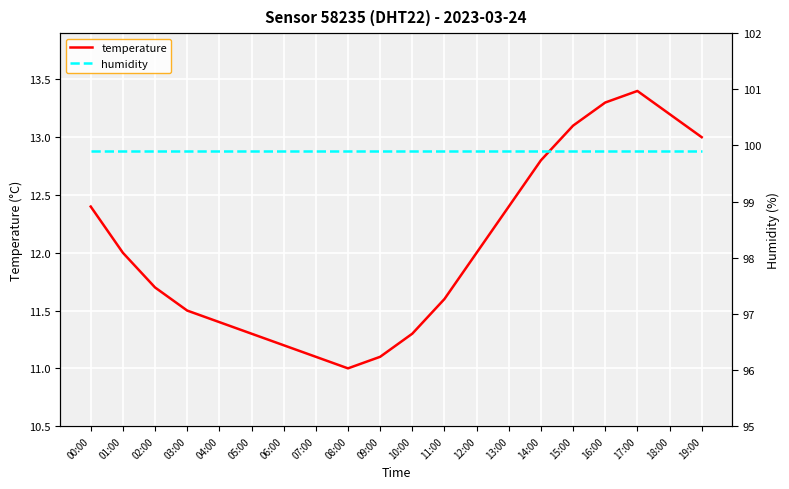

What is the label of the 5th point from the right?

15:00